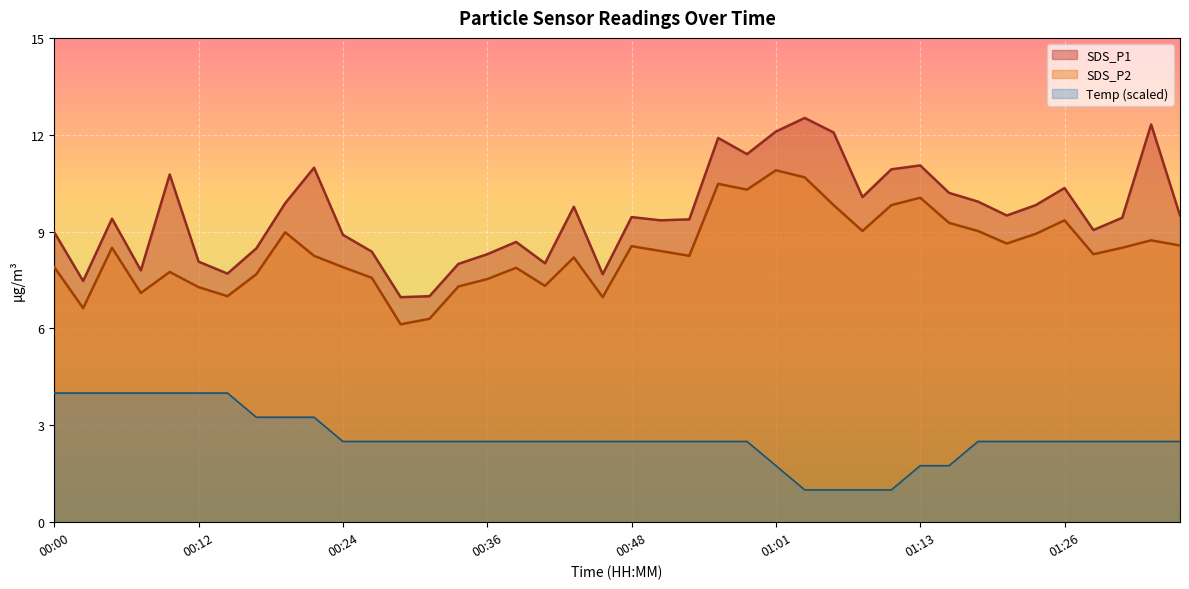

At which category is the sum across all series the highest?

01:03